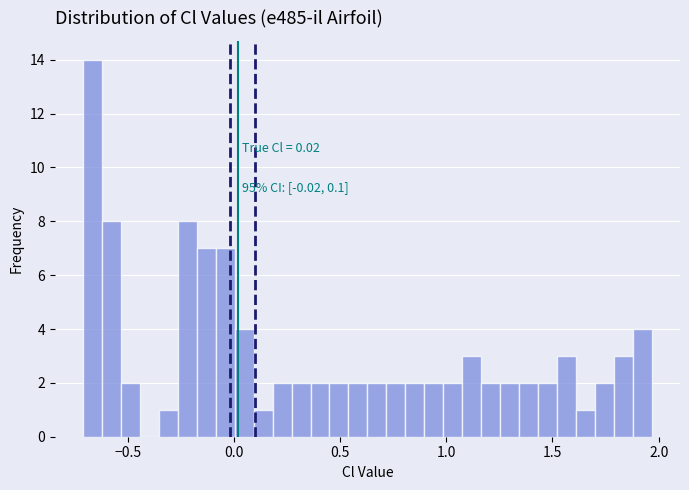

Read against the x-axis, roughly where is the centre of the tallest bar?

-0.65